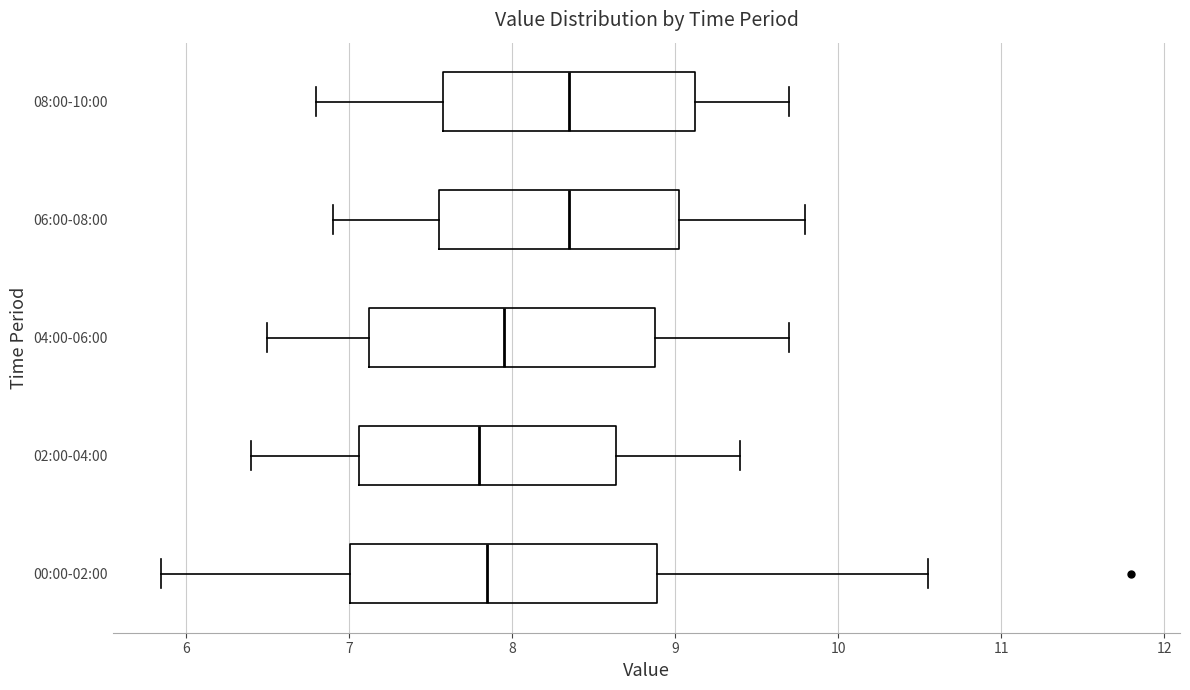

Reading bottom to top, transcribe this box plot: for each box, give where its median line is, the range the box spans, and where its two whiskers end, as read against the x-axis. The values are not printed on the chart, so give them approximately, as read against the axis.

00:00-02:00: median 7.9, box 7.0 to 8.9, whiskers 5.9 to 10.6
02:00-04:00: median 7.8, box 7.1 to 8.6, whiskers 6.4 to 9.4
04:00-06:00: median 8.0, box 7.1 to 8.9, whiskers 6.5 to 9.7
06:00-08:00: median 8.4, box 7.6 to 9.0, whiskers 6.9 to 9.8
08:00-10:00: median 8.4, box 7.6 to 9.1, whiskers 6.8 to 9.7